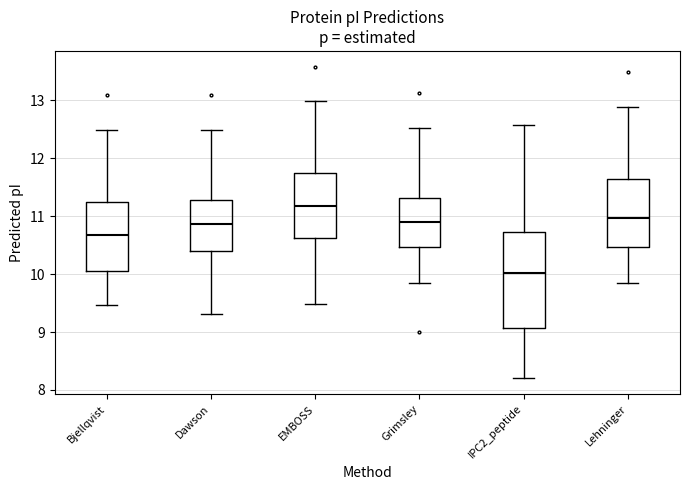

Comparing the boxes themselves (not the whiskers), which one is the tallest?

IPC2_peptide